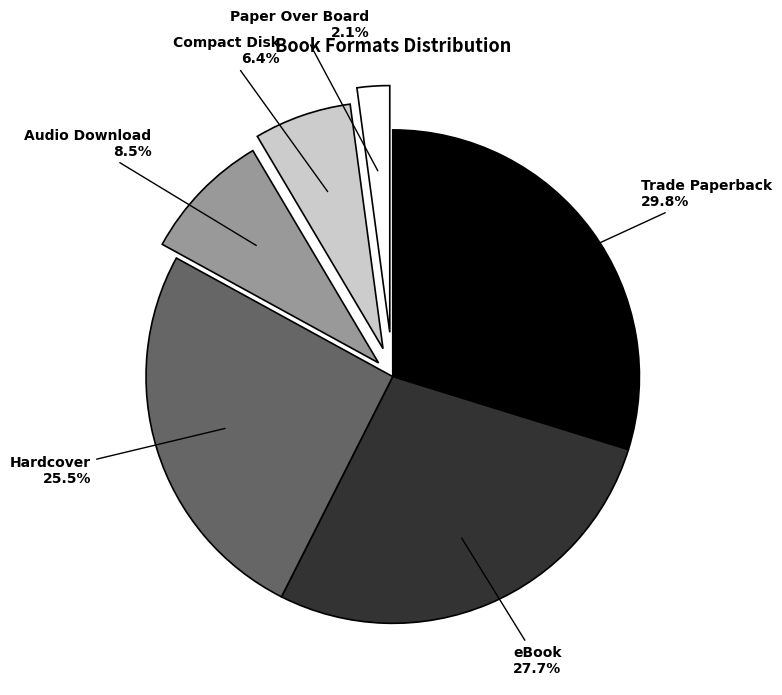

True or false: Trade Paperback accounts for 30% of the total.

True